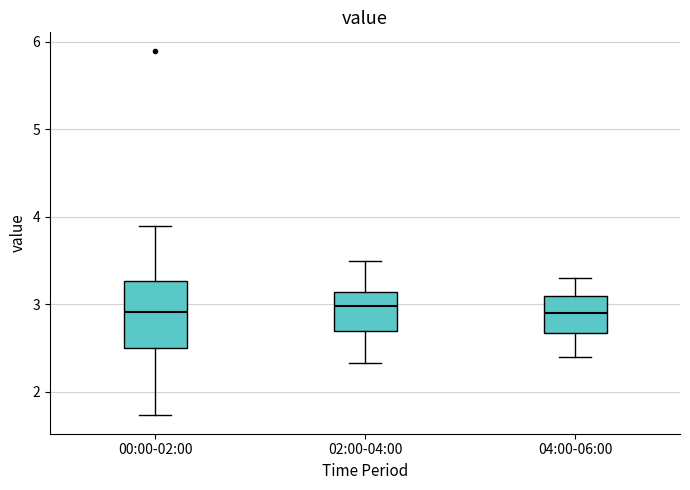

Reading left to right, transcribe this box plot: for each box, give where its median line is, the range the box spans, and where its two whiskers end, as read against the y-axis. The values are not printed on the chart, so give them approximately, as read against the axis.

00:00-02:00: median 2.9, box 2.5 to 3.3, whiskers 1.7 to 3.9
02:00-04:00: median 3.0, box 2.7 to 3.1, whiskers 2.3 to 3.5
04:00-06:00: median 2.9, box 2.7 to 3.1, whiskers 2.4 to 3.3